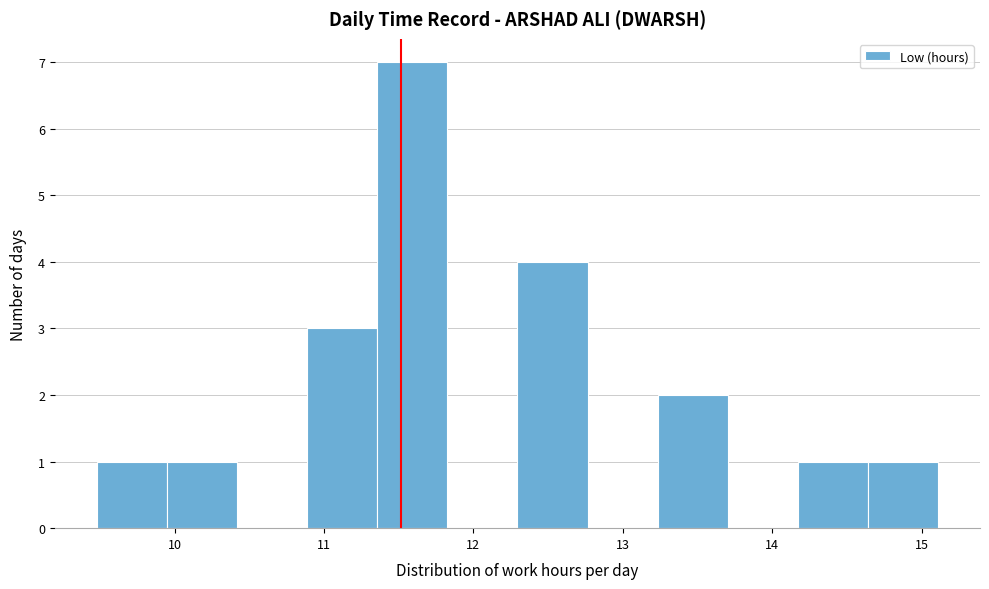

Reading left to right, transcribe this chart: for each bar, give the range it covers on the x-axis and its height. Neither the bar edges nor the heights are printed on the chart, so give them approximately, as read against the axes.

9.5 to 9.9: 1
9.9 to 10.4: 1
10.4 to 10.9: 0
10.9 to 11.4: 3
11.4 to 11.8: 7
11.8 to 12.3: 0
12.3 to 12.8: 4
12.8 to 13.2: 0
13.2 to 13.7: 2
13.7 to 14.2: 0
14.2 to 14.6: 1
14.6 to 15.1: 1